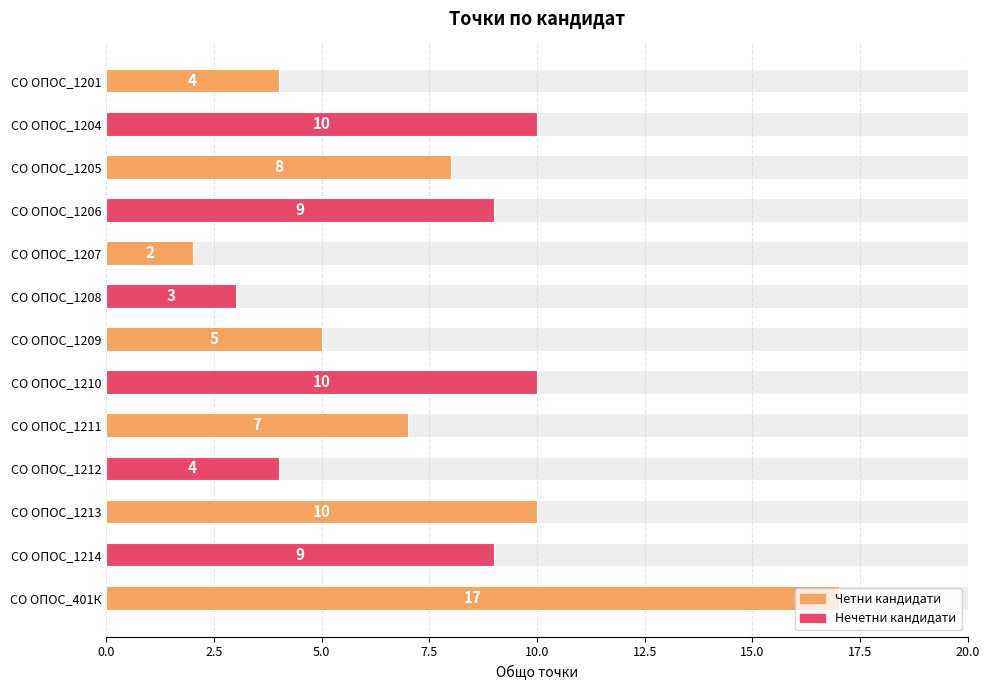

How many data points are above 8?

6